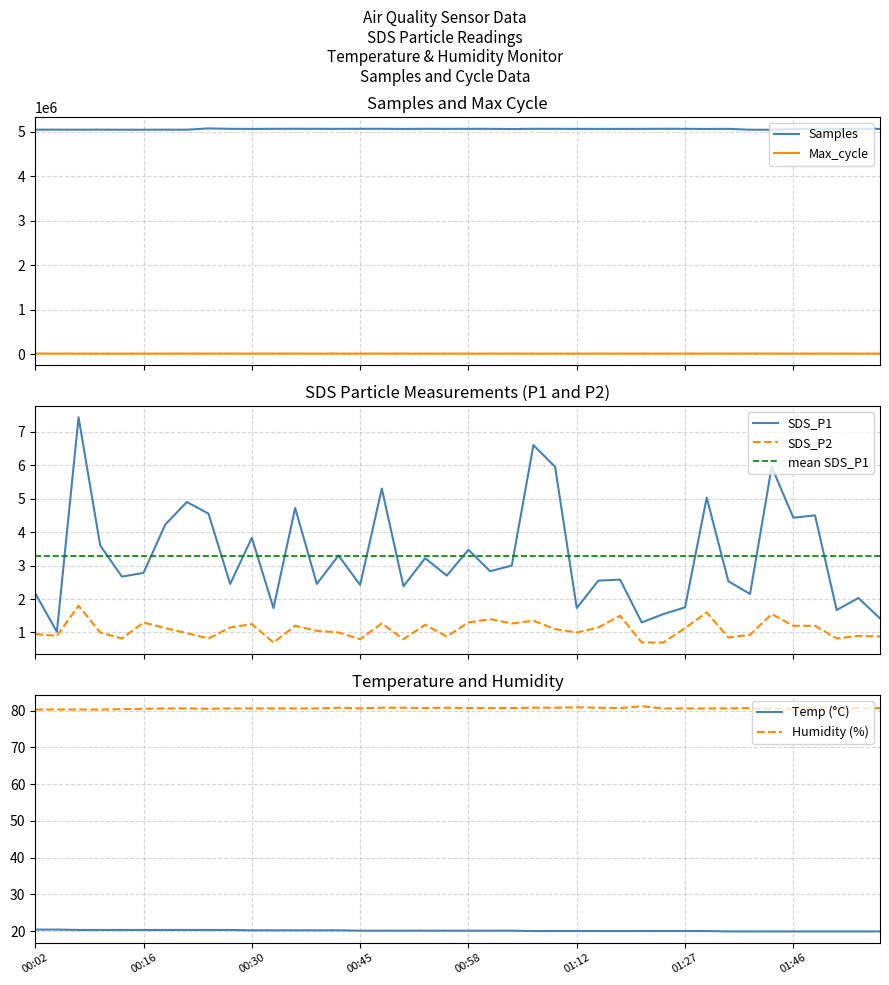

What is the highest value of the mean SDS_P1 series?

3.3